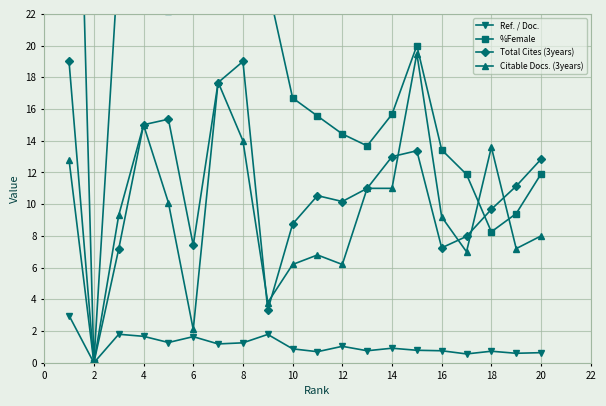

Is this an area chart (filled region under the line)?

No